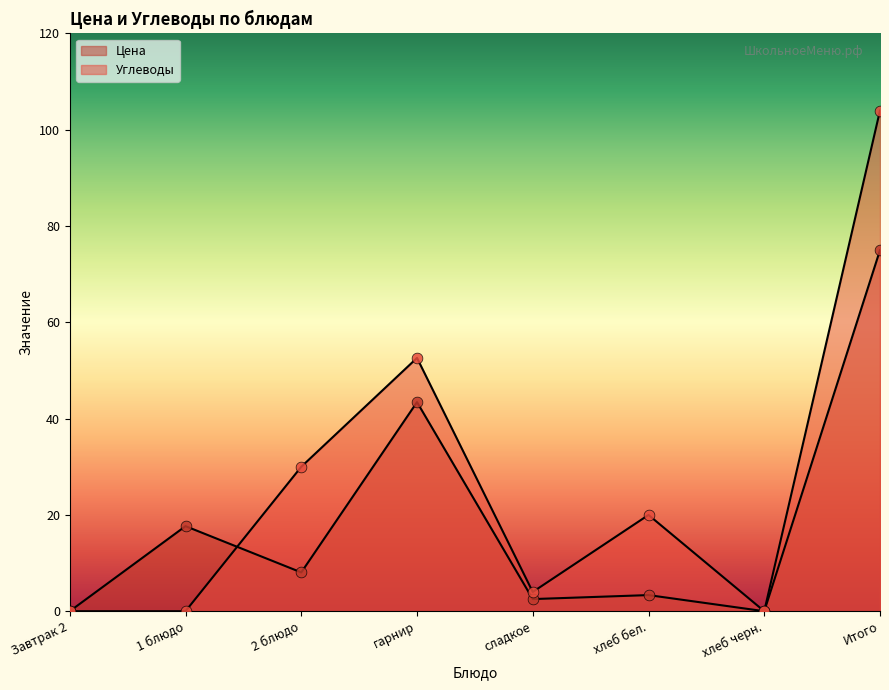

At which category is the sum across all series the highest?

Итого